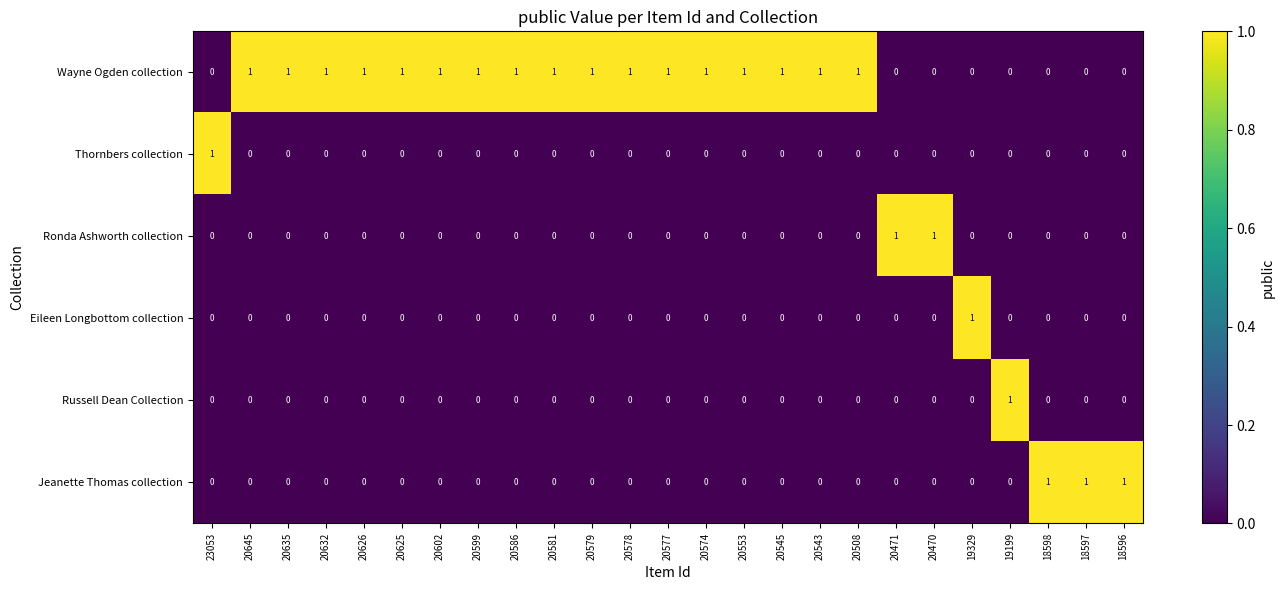

Which series has the largest total across all categories?

Wayne Ogden collection